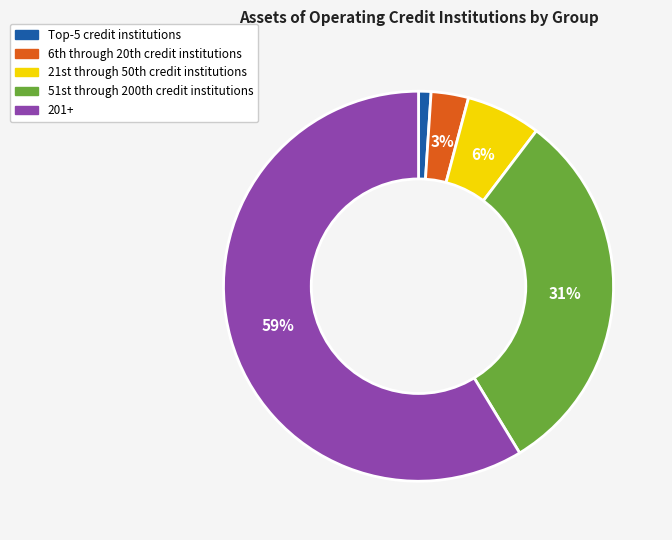

To the nearest percent, what is the average slice percentage?

20%